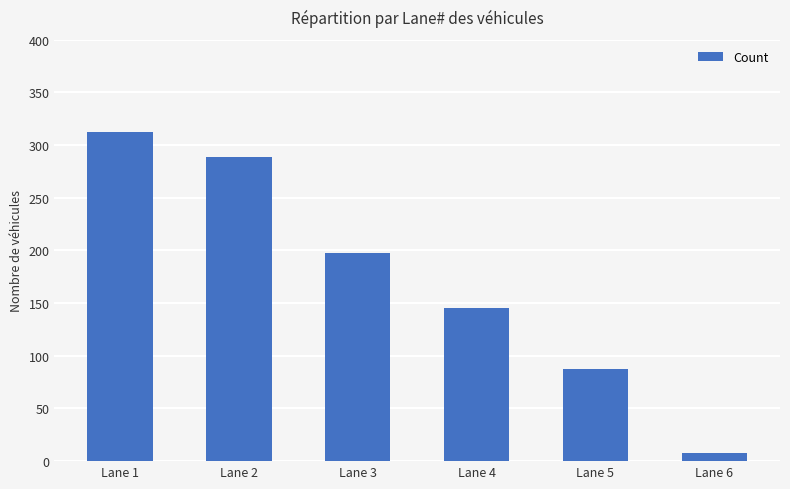

What is the value of the 1st bar from the left?

312